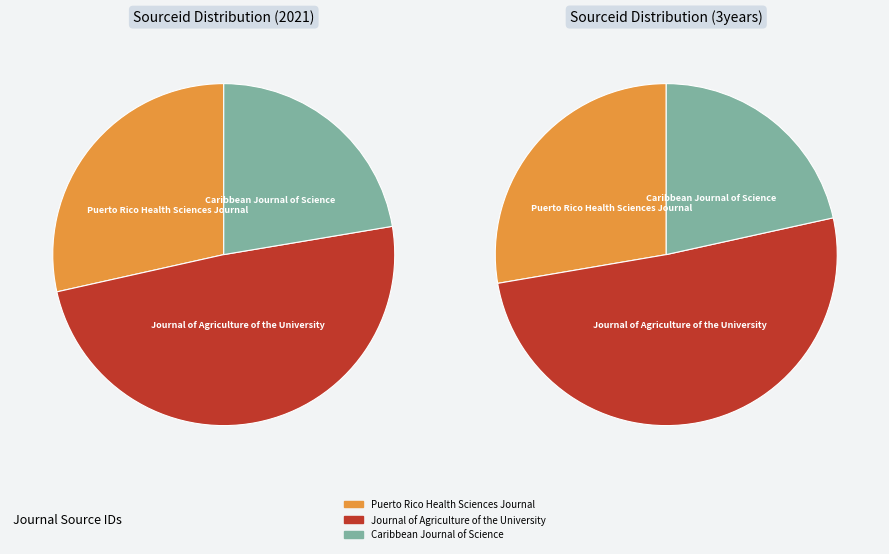

Which slice is the smallest?

Caribbean Journal of Science